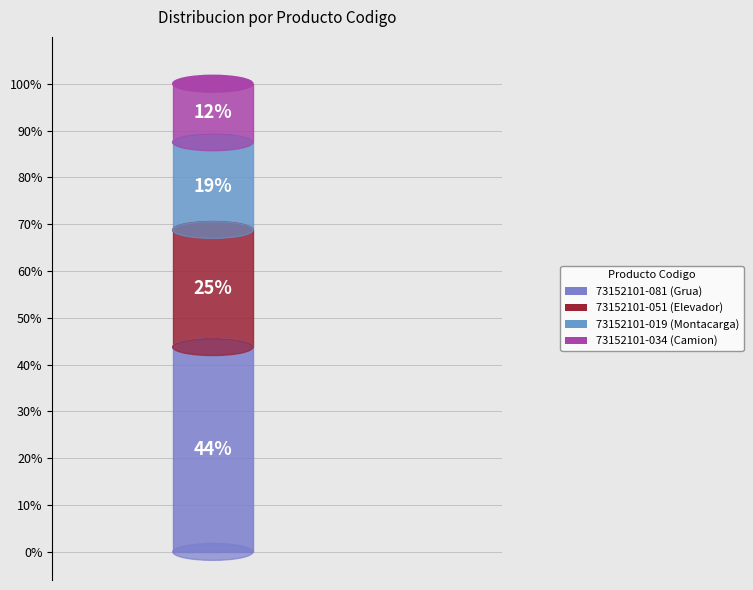

The Mantenimiento y Reparacion de Grua slice represents 29% of the pie. True or false?

False